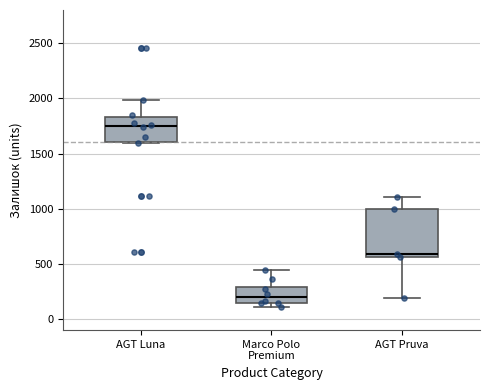

Reading left to right, transcribe this box plot: for each box, give where its median line is, the range the box spans, and where its two whiskers end, as read against the y-axis. The values are not printed on the chart, so give them approximately, as read against the axis.

AGT Luna: median 1750, box 1600 to 1850, whiskers 1600 (just below the box's lower edge) to 2000
Marco Polo Premium: median 200, box 150 to 300, whiskers 100 to 450
AGT Pruva: median 600, box 550 to 1000, whiskers 200 to 1100